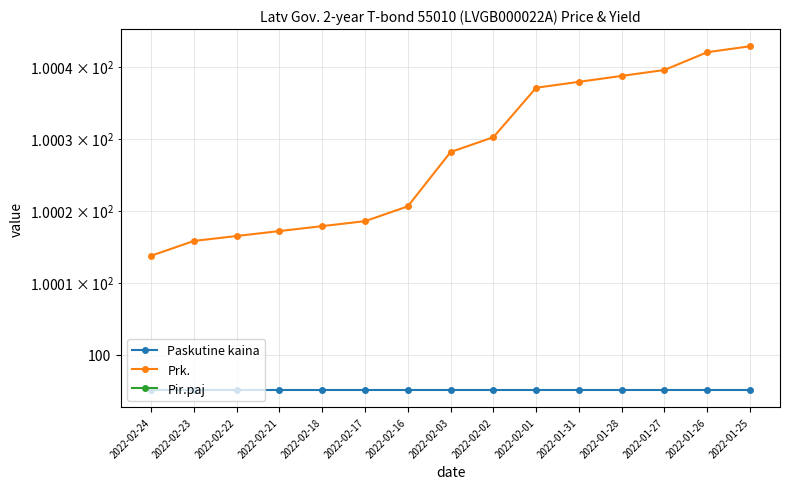

At how many categories does at least one series exceed 82?

15